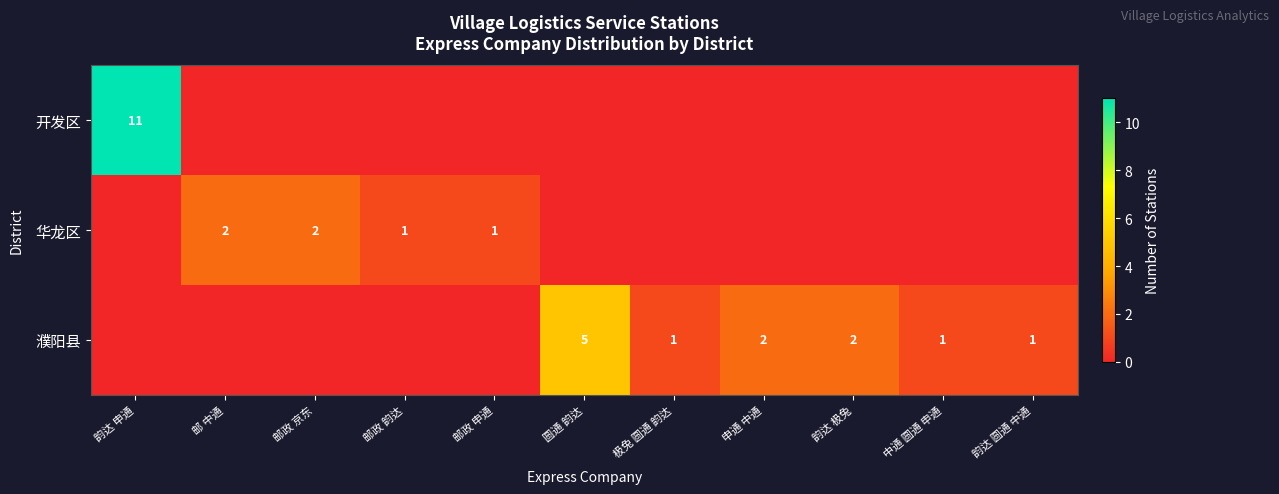

What is the sum of the 濮阳县 values at 圆通 韵达 and 中通 圆通 申通?

6